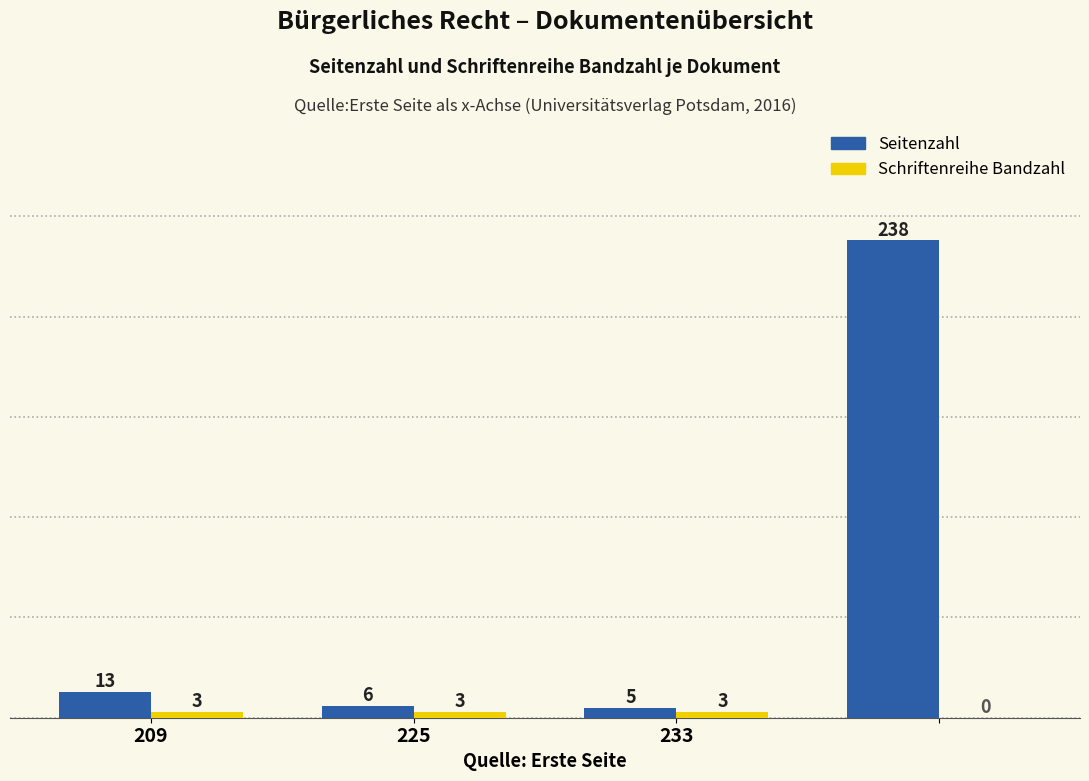

Which series has the widest spread of values?

Seitenzahl